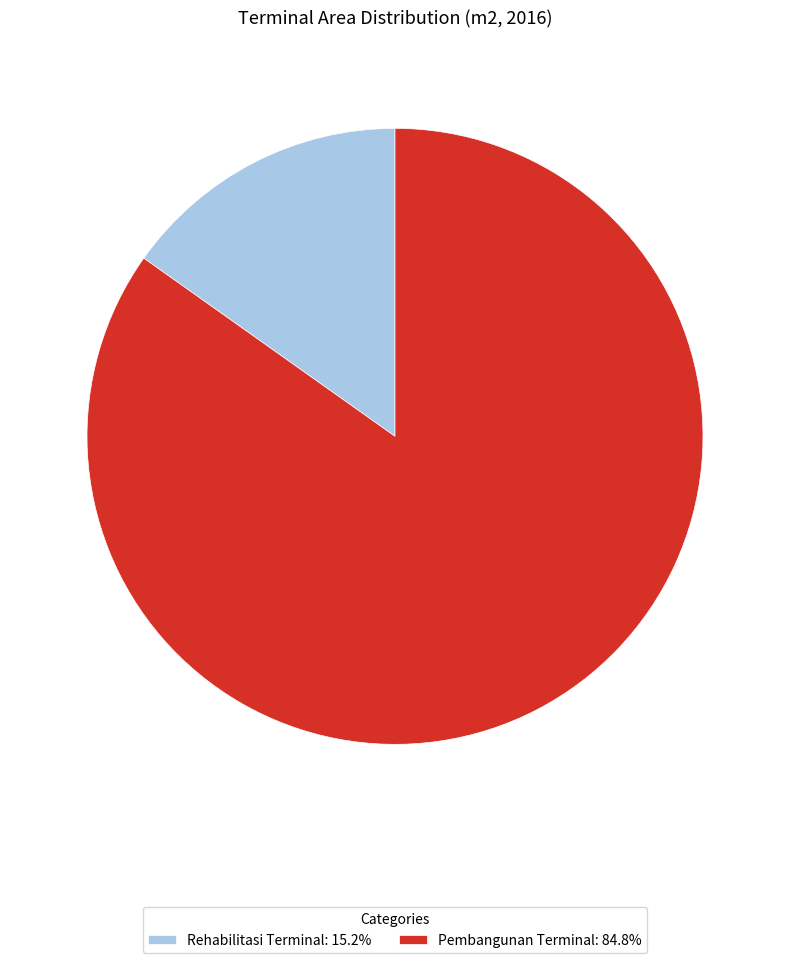

How many slices are in this pie chart?

2